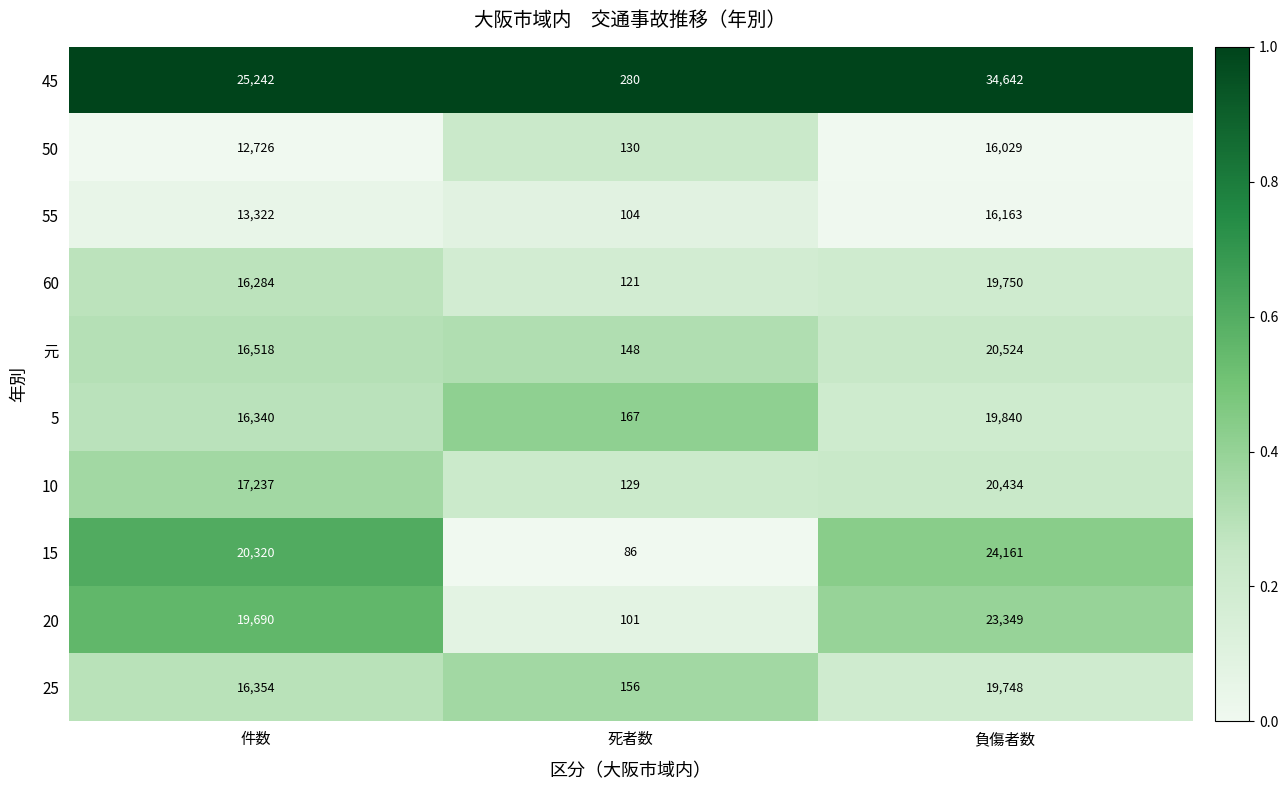

At which label is 10 closest to 10281?

件数